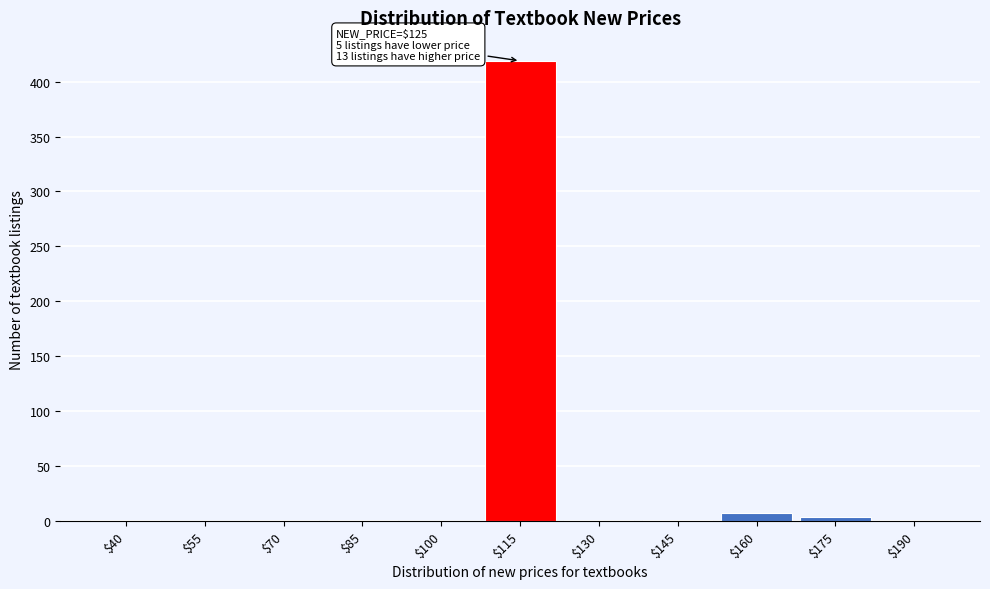

The value at $115 is 610. True or false?

False